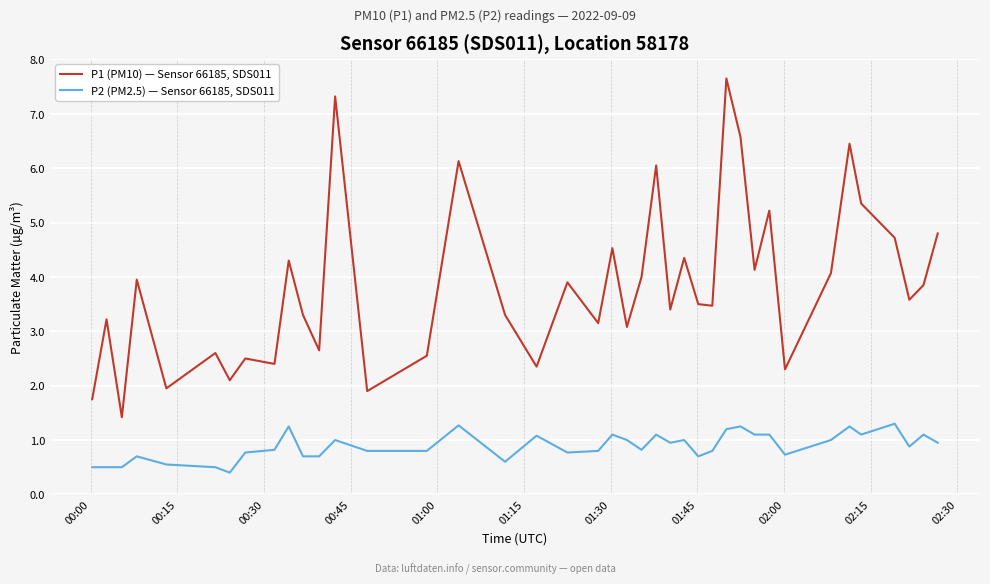

List the series in order of their overall mean, lowest first.

P2 (PM2.5) — Sensor 66185, SDS011, P1 (PM10) — Sensor 66185, SDS011